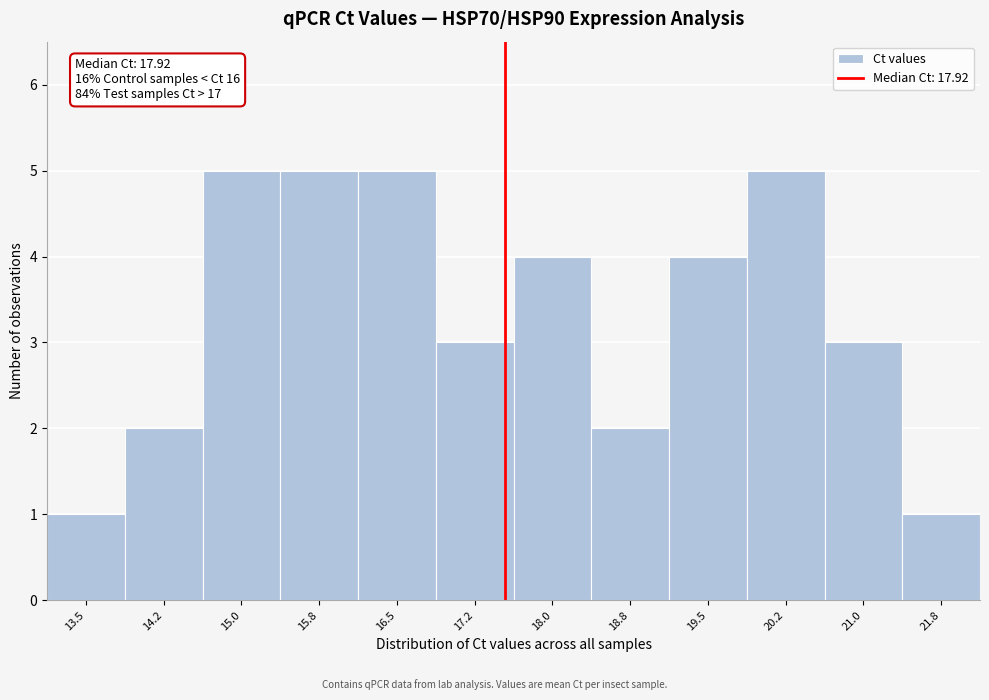

Reading right to left, transcribe all the data shown in this chart.

21.8=1	21.0=3	20.2=5	19.5=4	18.8=2	18.0=4	17.2=3	16.5=5	15.8=5	15.0=5	14.2=2	13.5=1